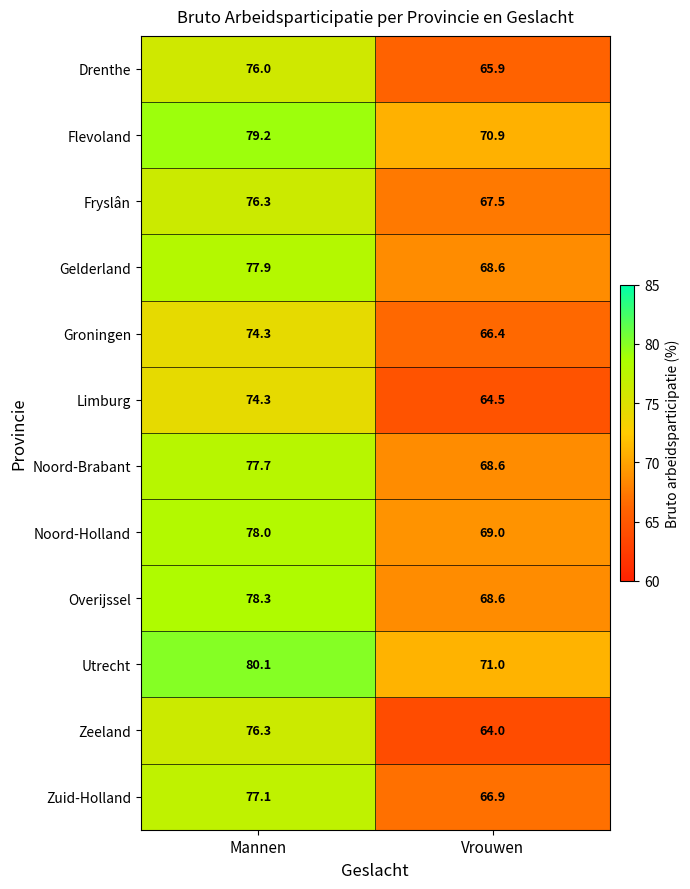

What is the difference between the maximum and minimum values in the Limburg series?

9.8